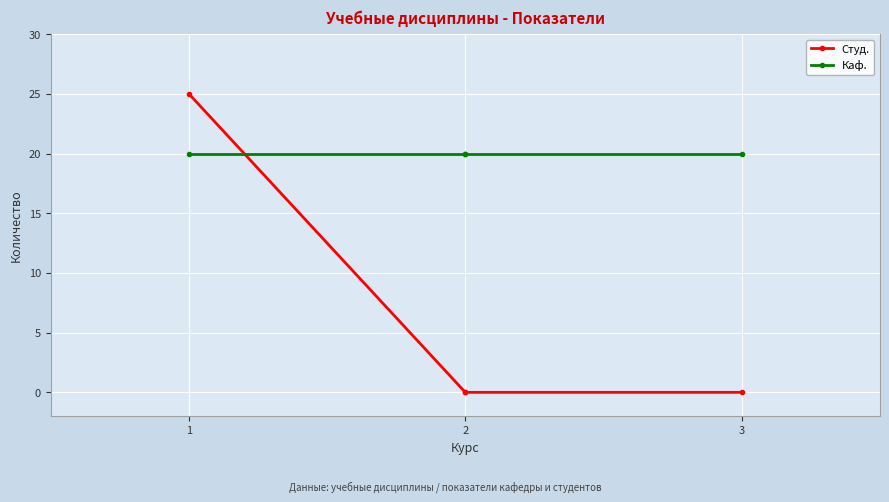

Which series has the largest total across all categories?

Каф.